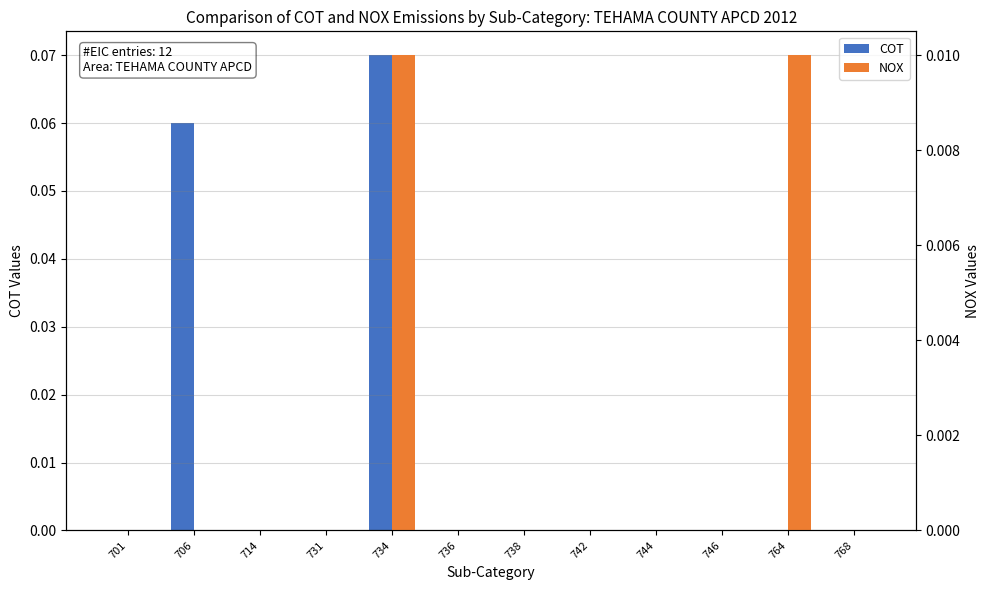

What are all the series names shown in the legend?

COT, NOX